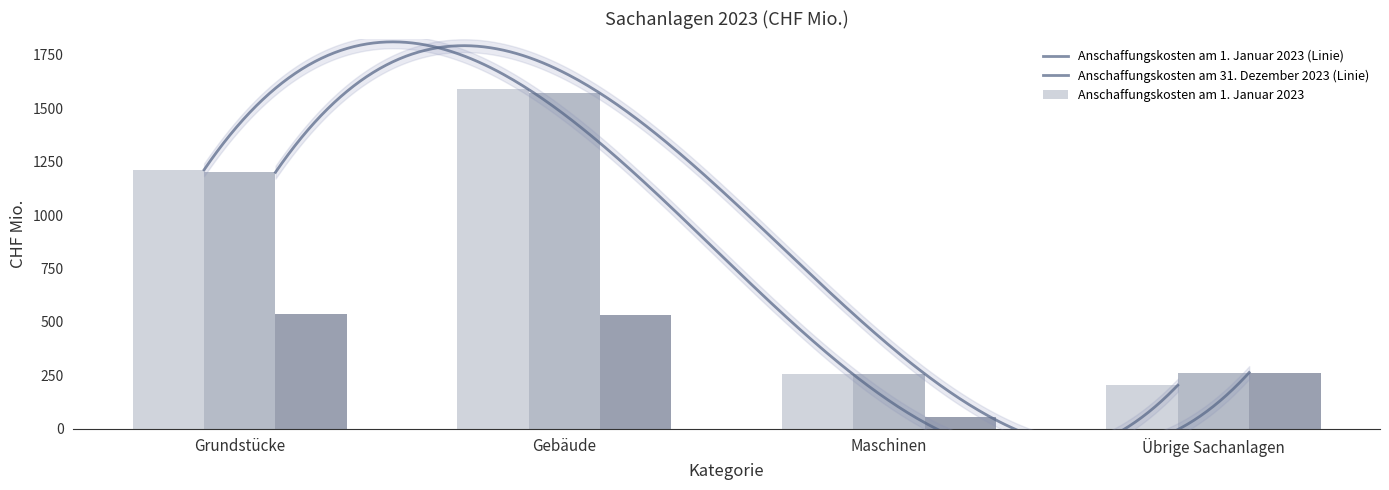

What is the difference between the Anschaffungskosten am 31. Dezember 2023 values at Übrige Sachanlagen and Grundstücke?

937.6